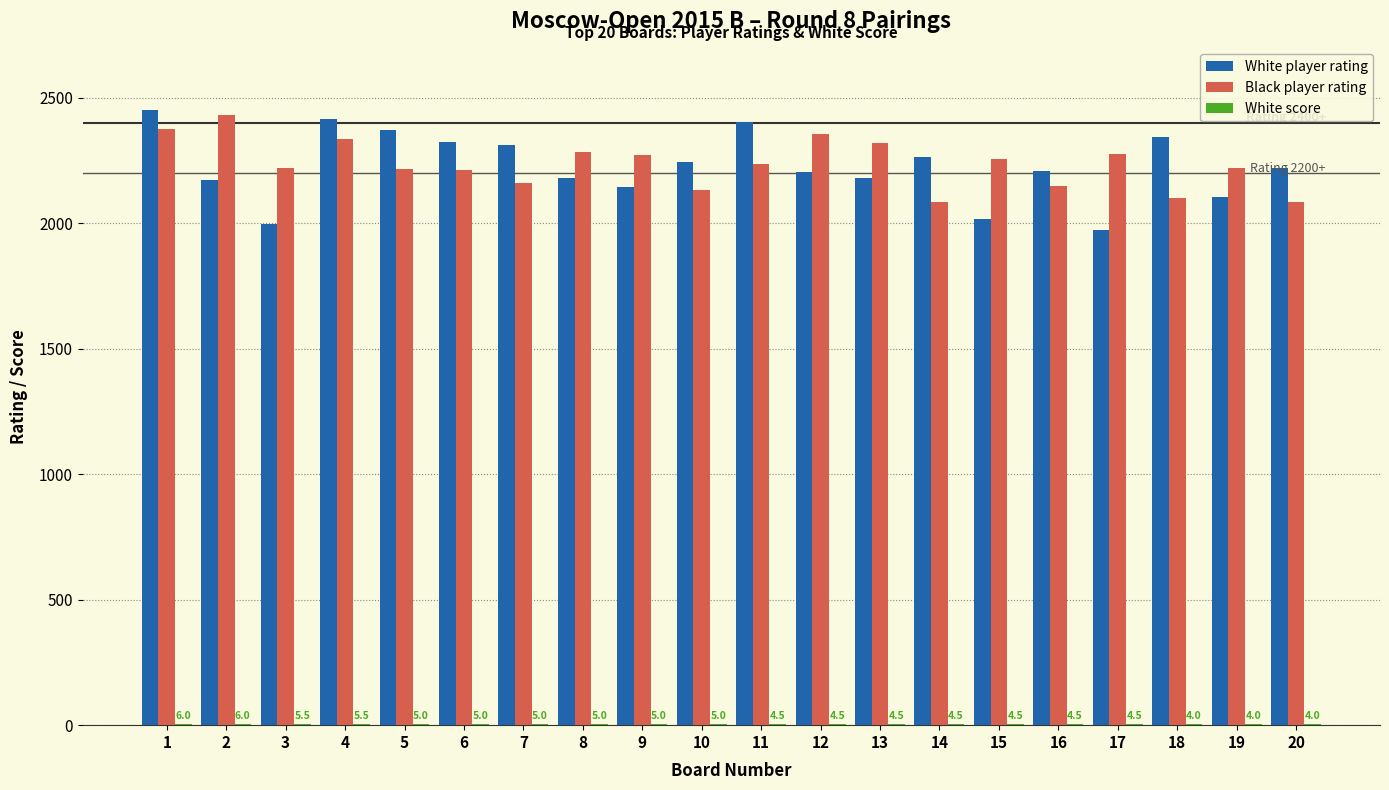

Which category has the highest value in the Black player rating series?

2